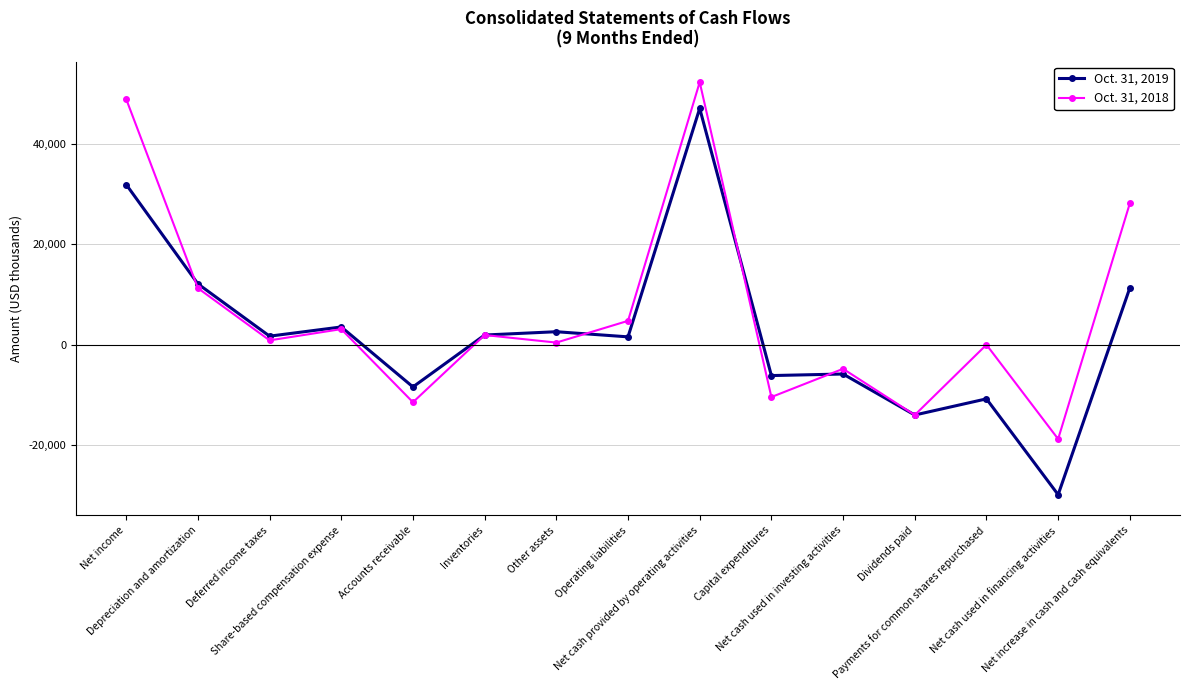

True or false: Oct. 31, 2018 and Oct. 31, 2019 intersect in this chart.

True